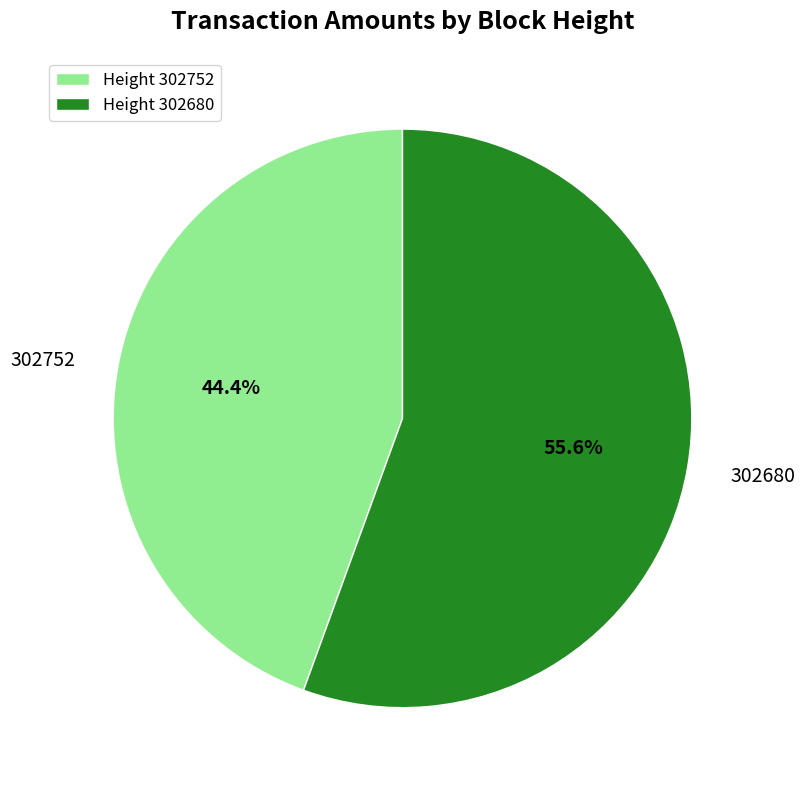

To the nearest percent, what percentage of the pie is 302752?

44%